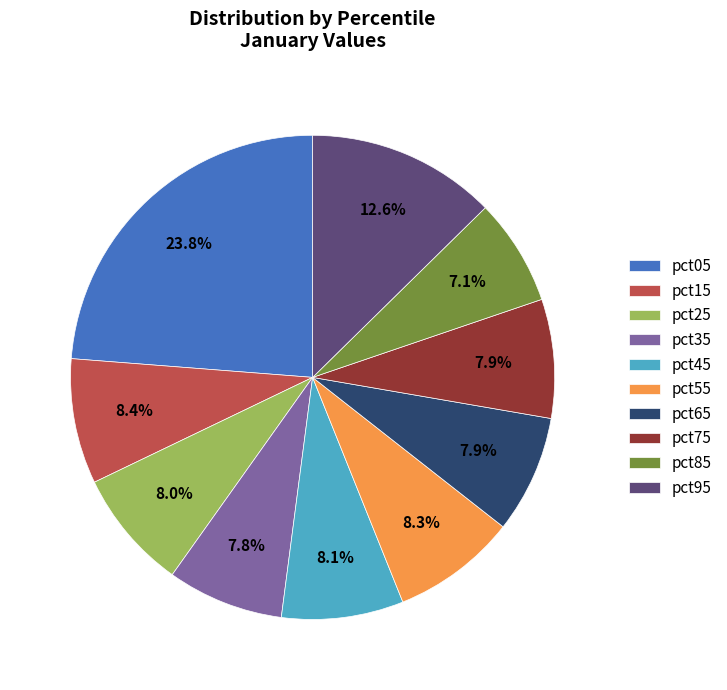

Is there any slice that represents more than half of the pie?

No